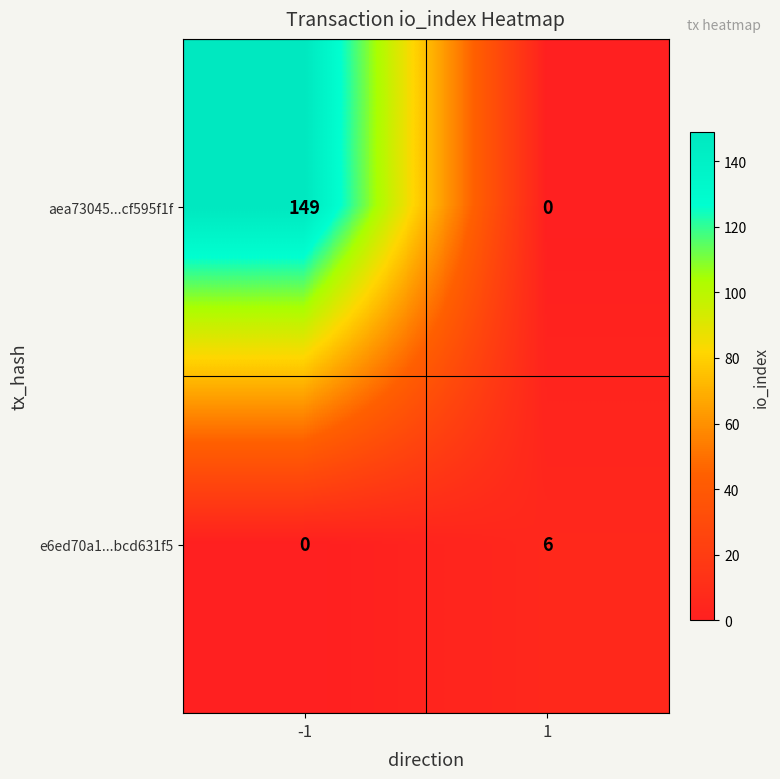

How many series are shown in this chart?

2